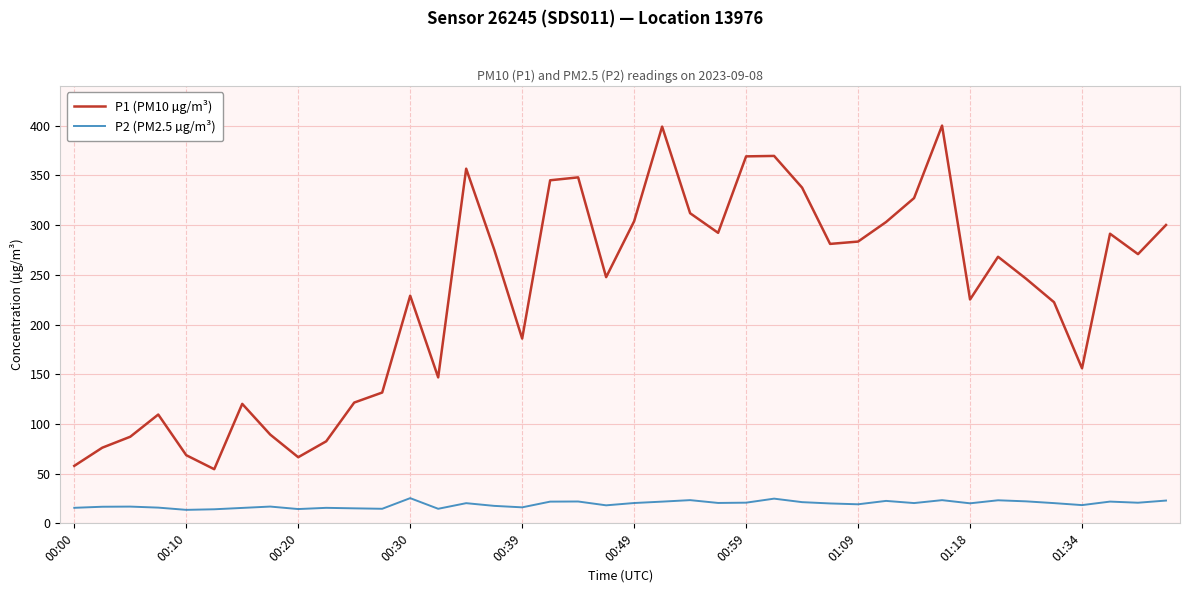

What is the maximum value shown in the chart?

400.1